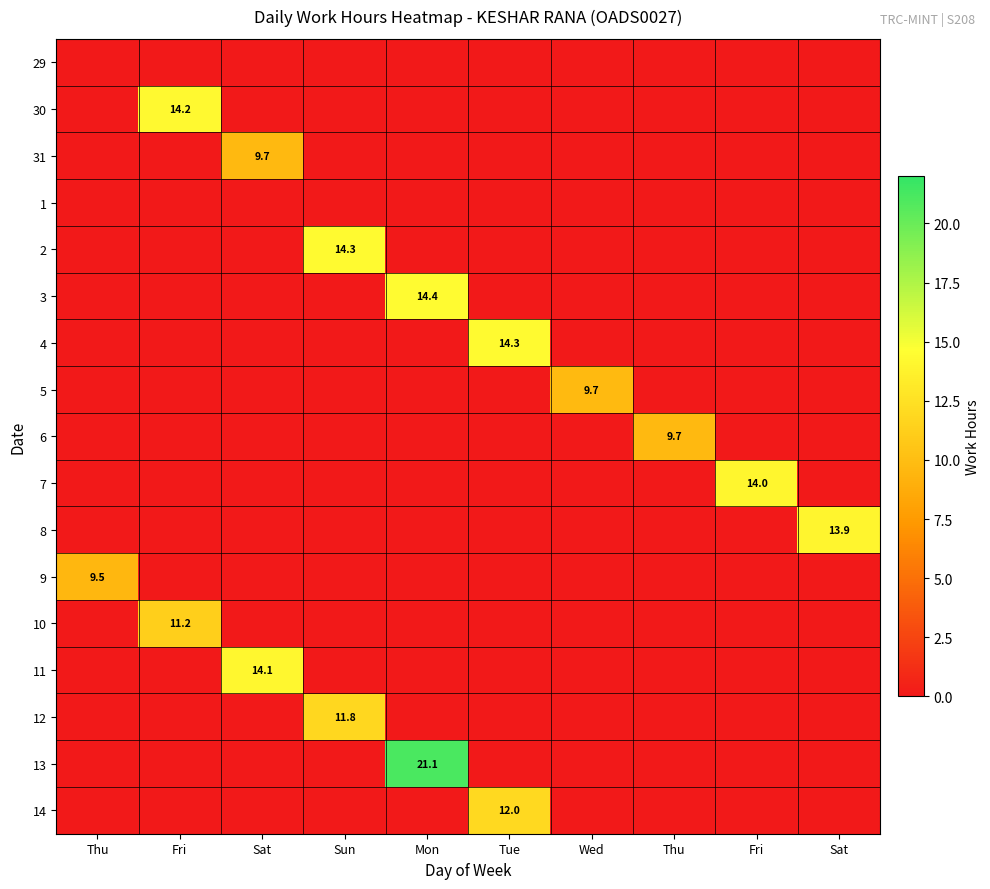

What is the sum of all 3 values?

14.4